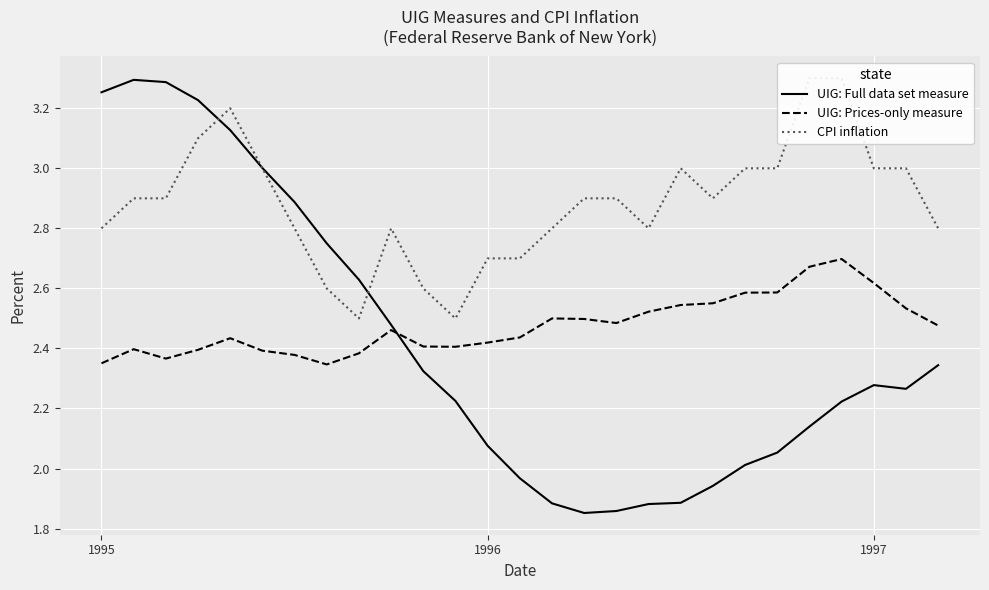

The value of UIG: Full data set measure at 10 is 3.1. True or false?

False